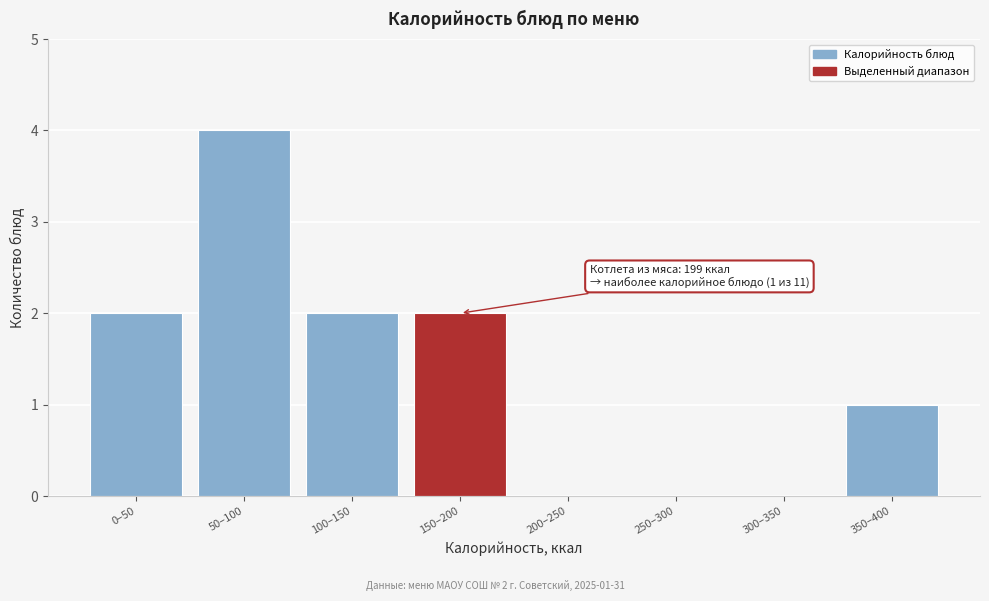

Reading left to right, what are all the values shown in this chart?

0–50=2	50–100=4	100–150=2	150–200=2	200–250=0	250–300=0	300–350=0	350–400=1